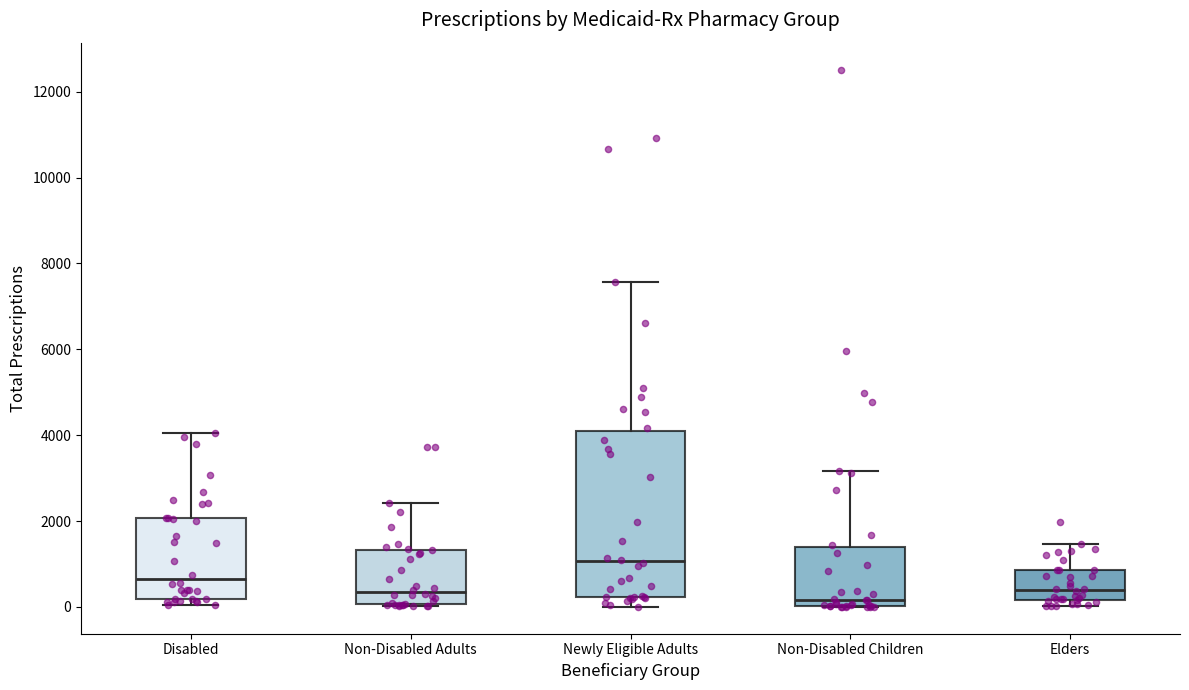

Comparing the boxes themselves (not the whiskers), which one is the tallest?

Newly Eligible Adults